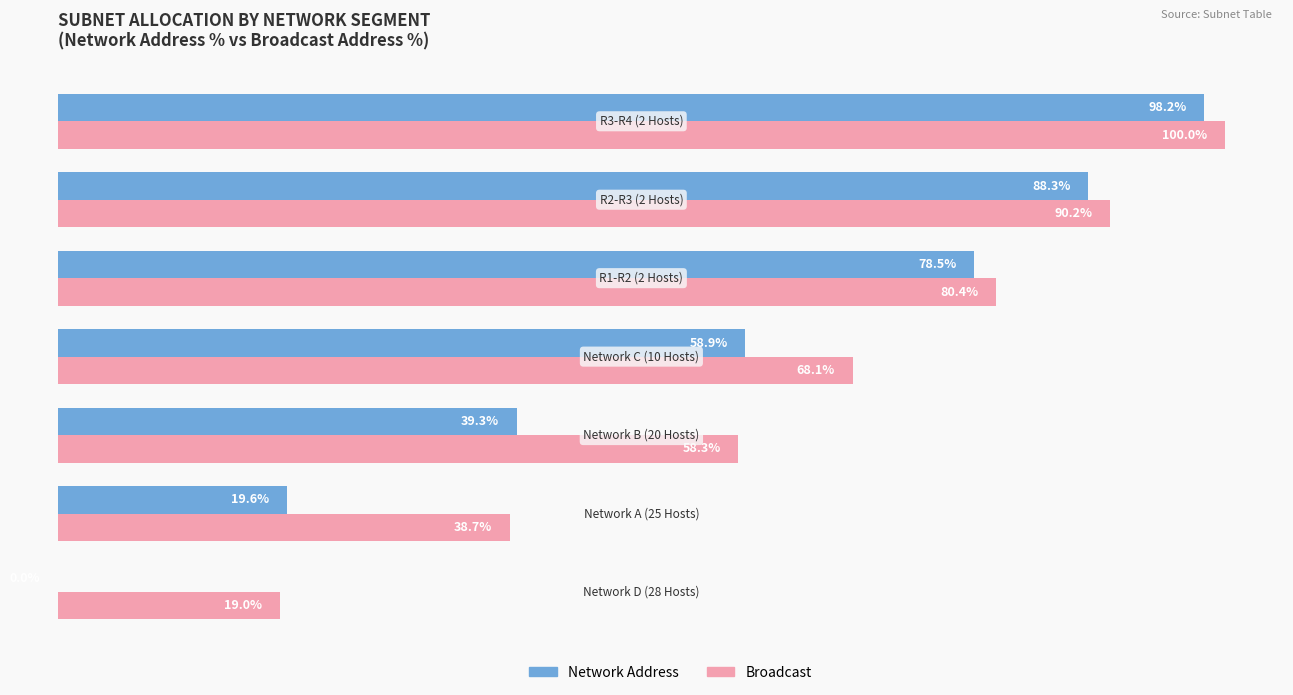

What are all the series names shown in the legend?

Network Address, Broadcast